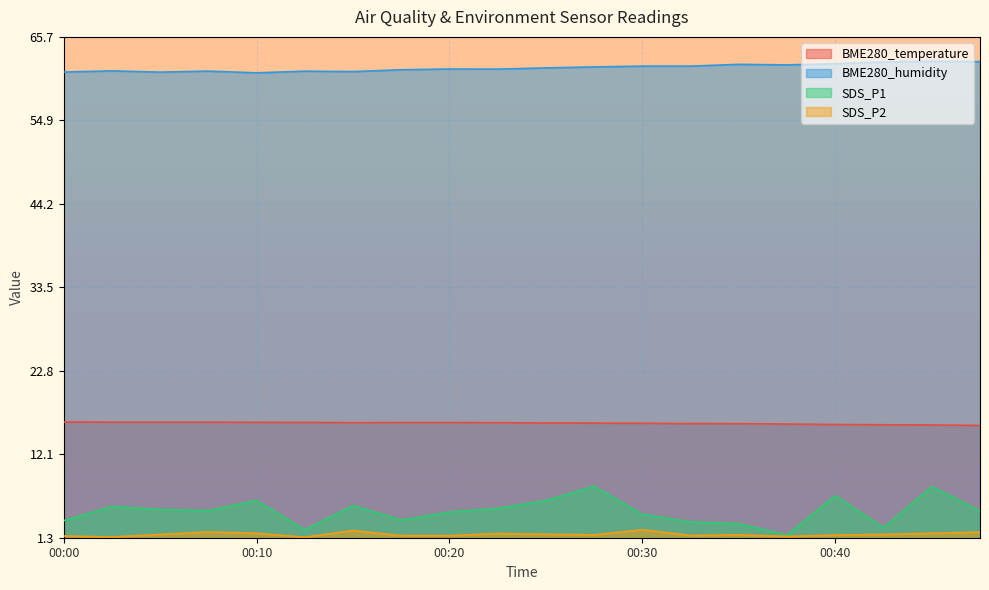

What is the difference between the highest and lowest values at 00:22?

59.7